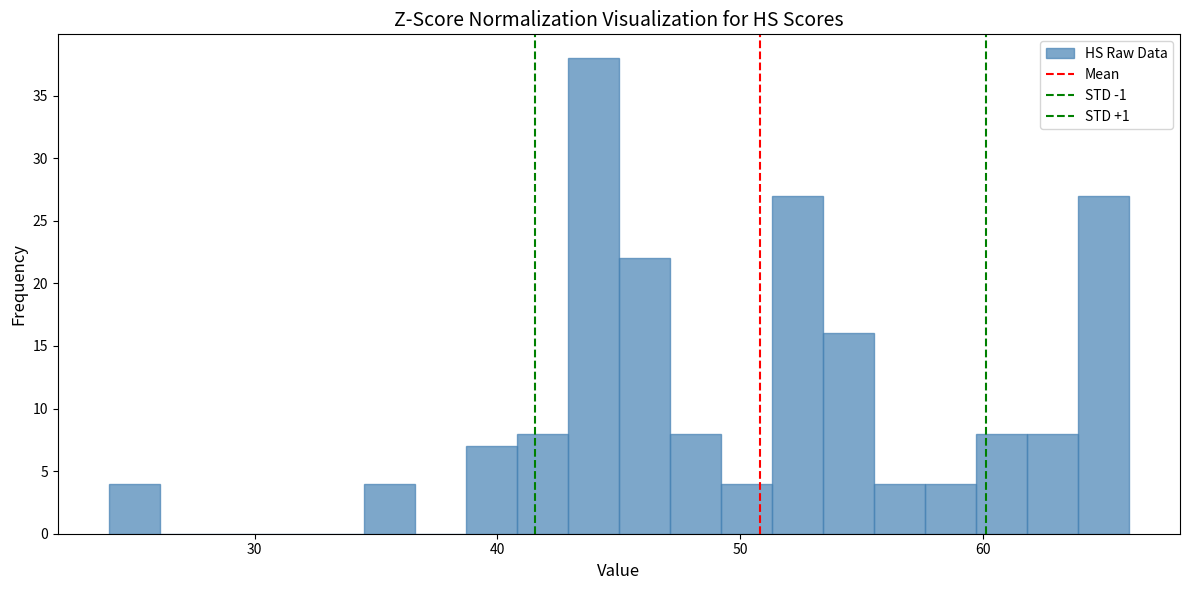

Around what value on the x-axis is the tallest bar? Give the approximate position of its centre, as read against the axis.

44